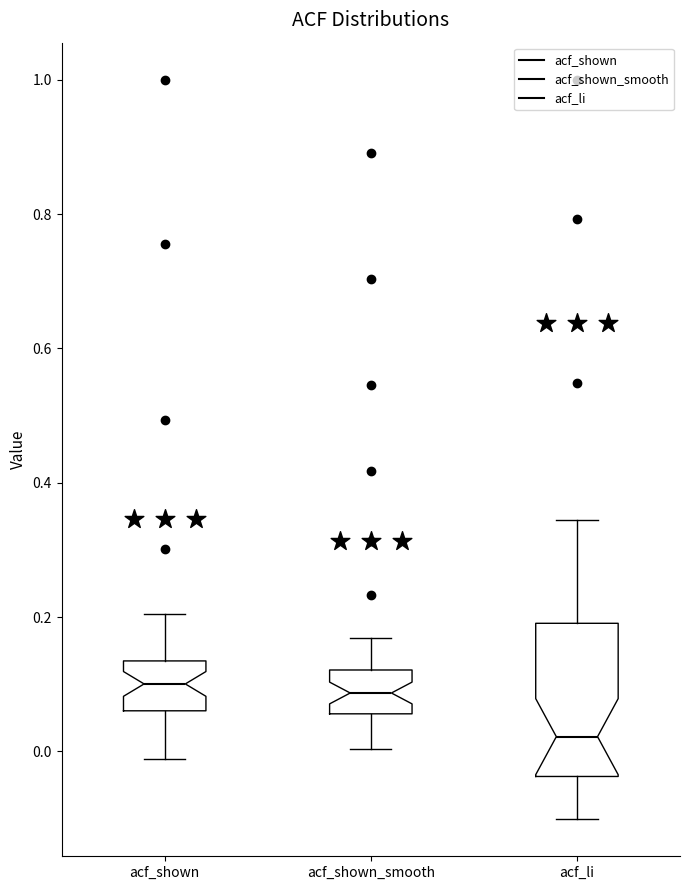

Where does the lower whisker of the box for acf_shown_smooth end on the y-axis? The values are not printed on the chart, so give them approximately, as read against the axis.

0.00